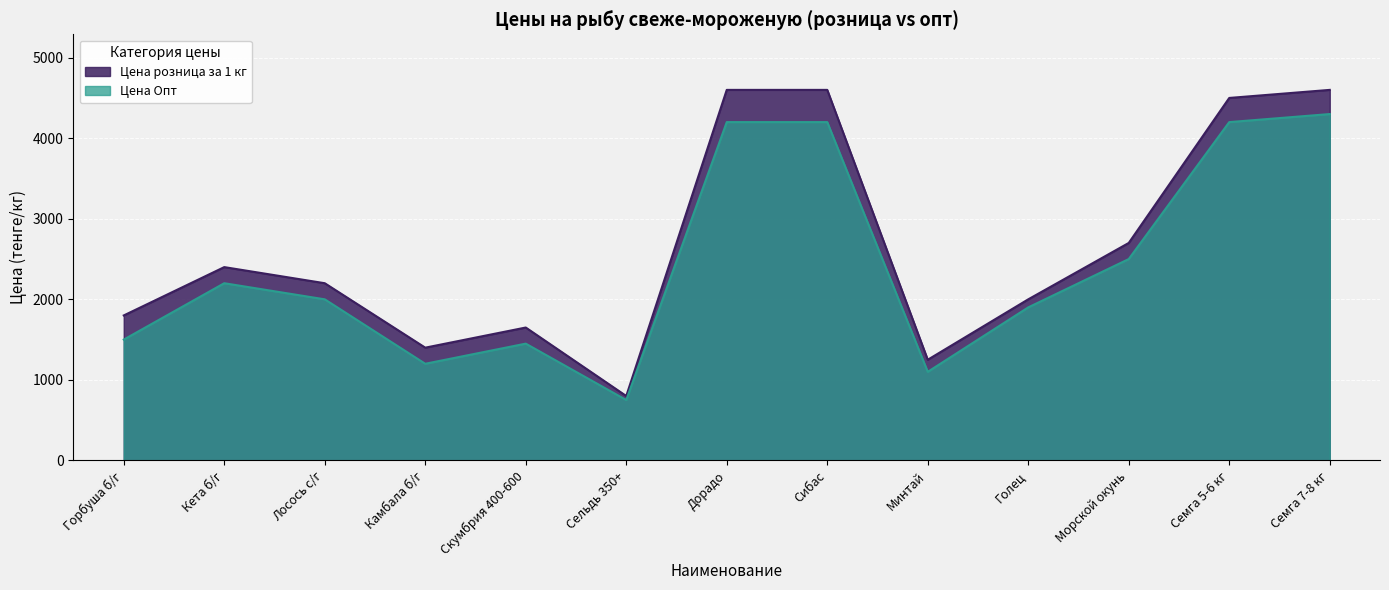

What is the total value across all series at Морской окунь?

5200